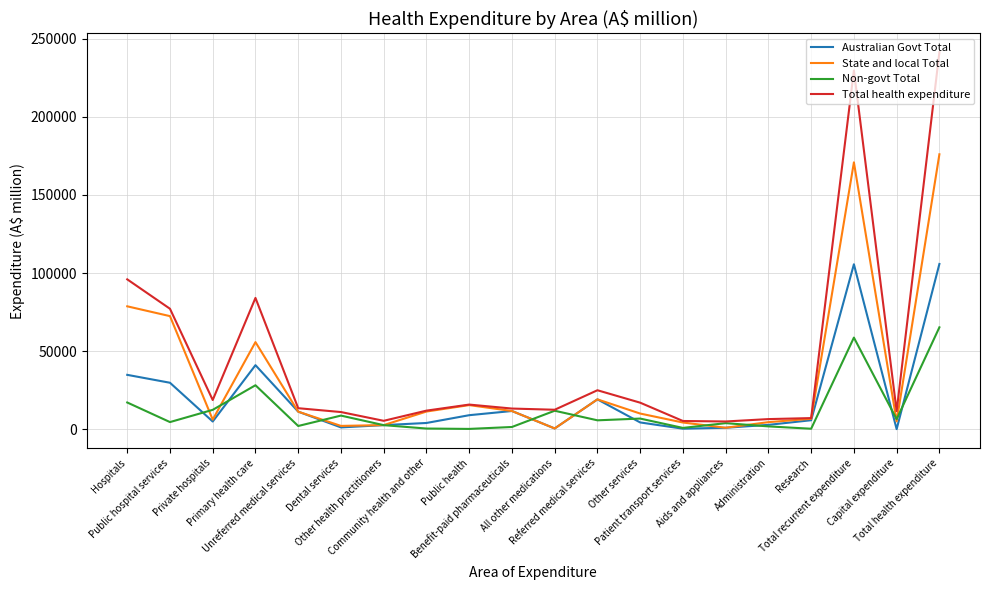

What are all the series names shown in the legend?

Australian Govt Total, State and local Total, Non-govt Total, Total health expenditure